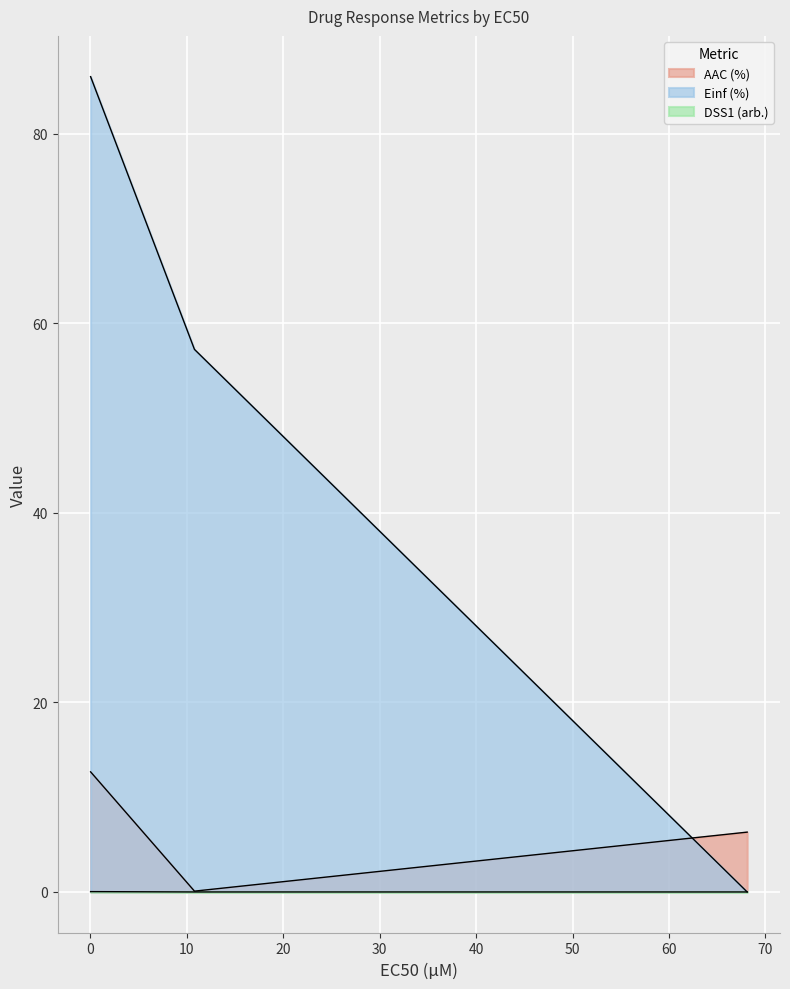

Between 0.0328 and 68.1, which series saw the biggest shift?

Einf (%)